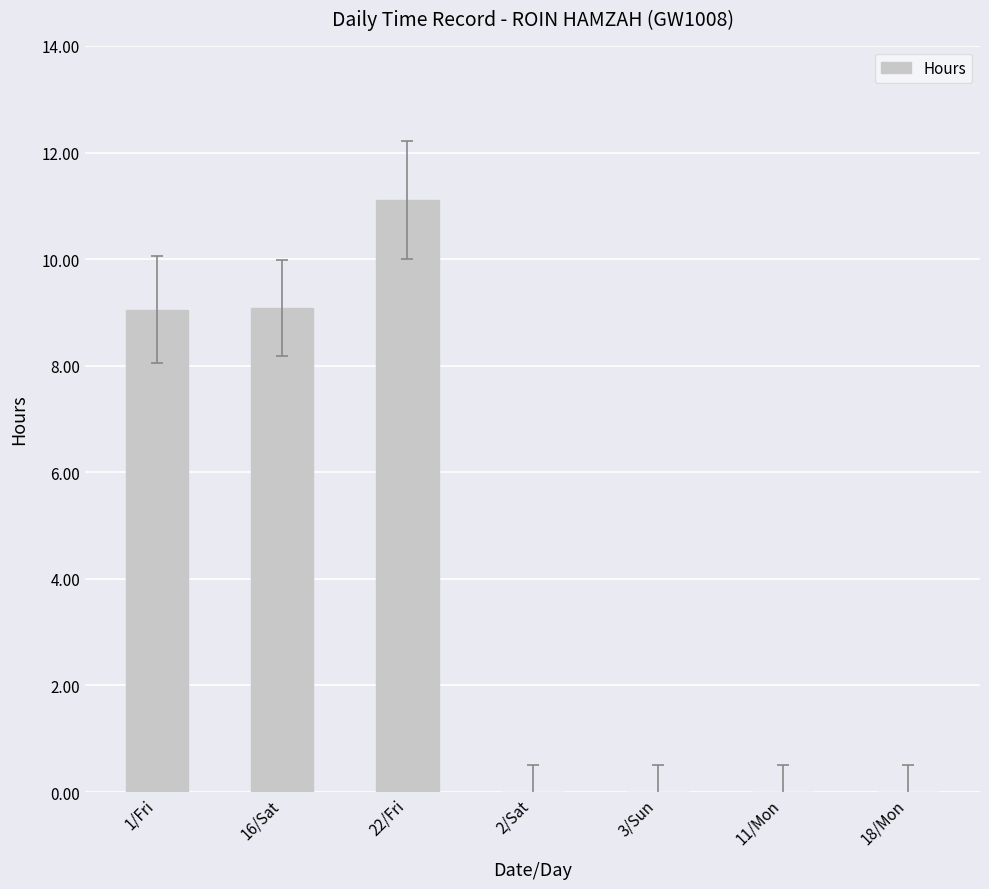

How many categories are shown in the chart?

7